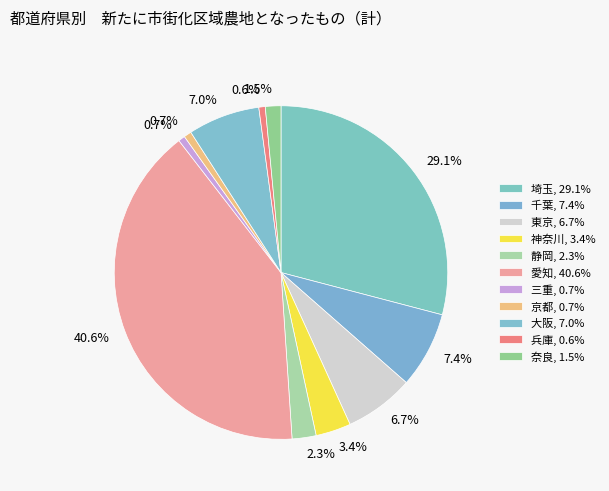

Count the number of slices in the pie.

11